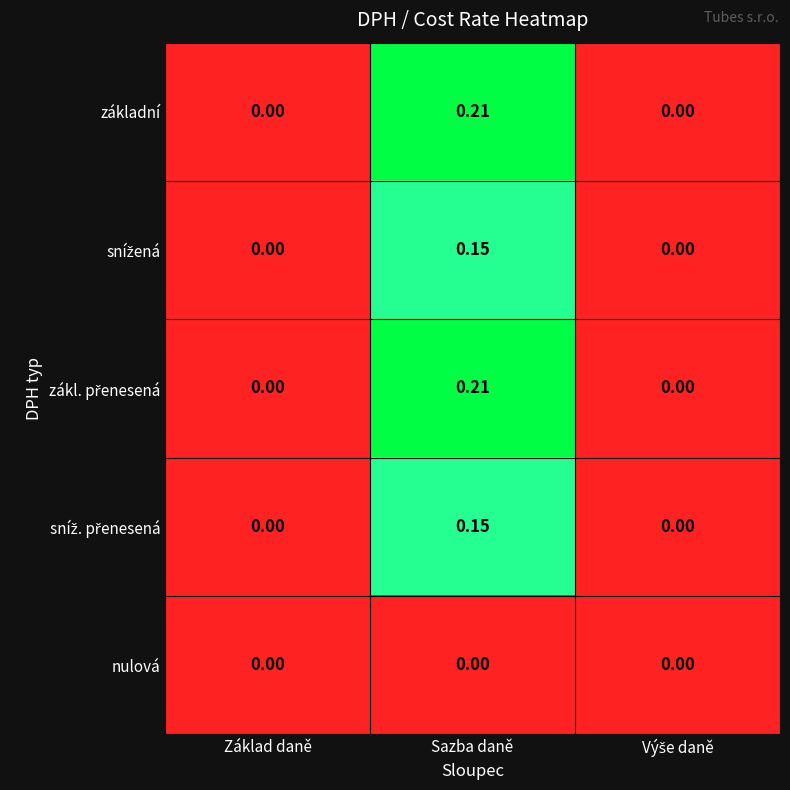

At which category is the sum across all series the highest?

Sazba daně